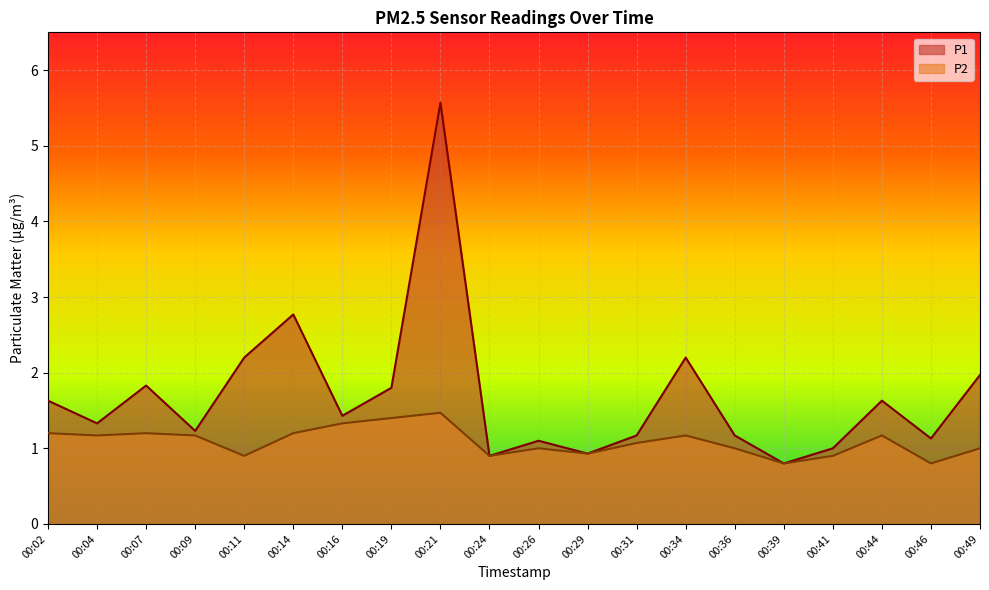

How many data points does each series have?

20